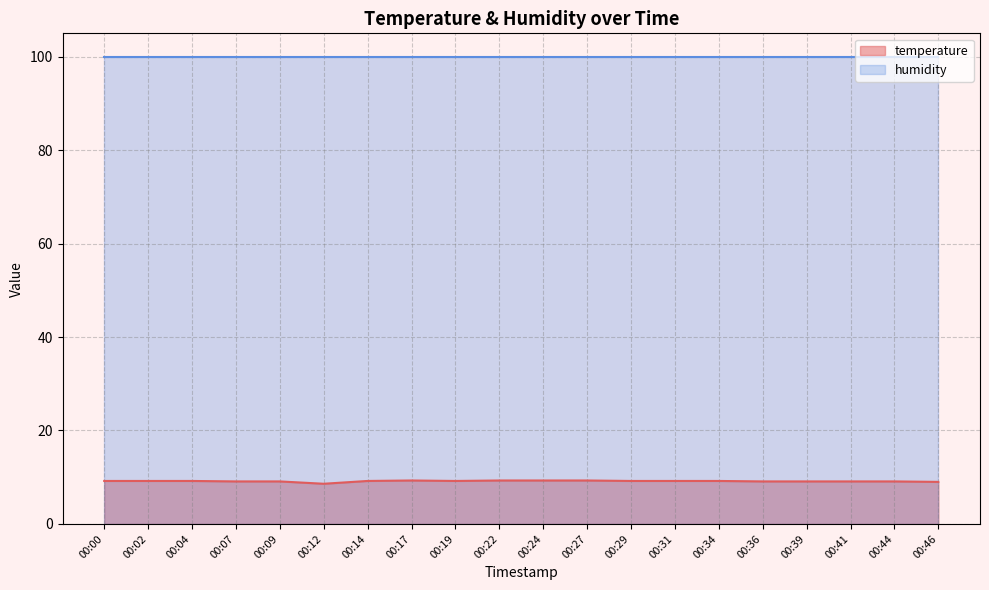

What is the maximum value shown in the chart?

99.9